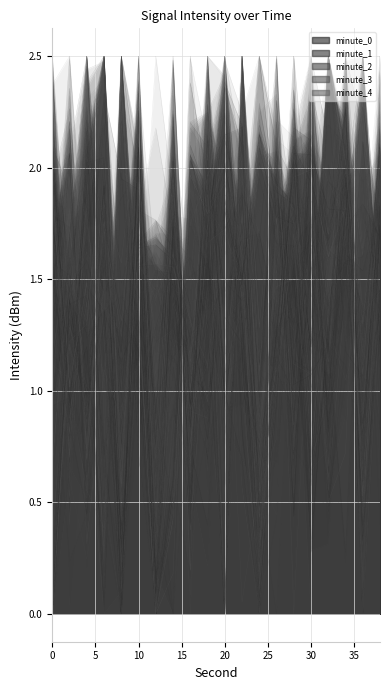

Rank the series at 20 from lowest to highest value.

minute_2, minute_3, minute_0, minute_1, minute_4